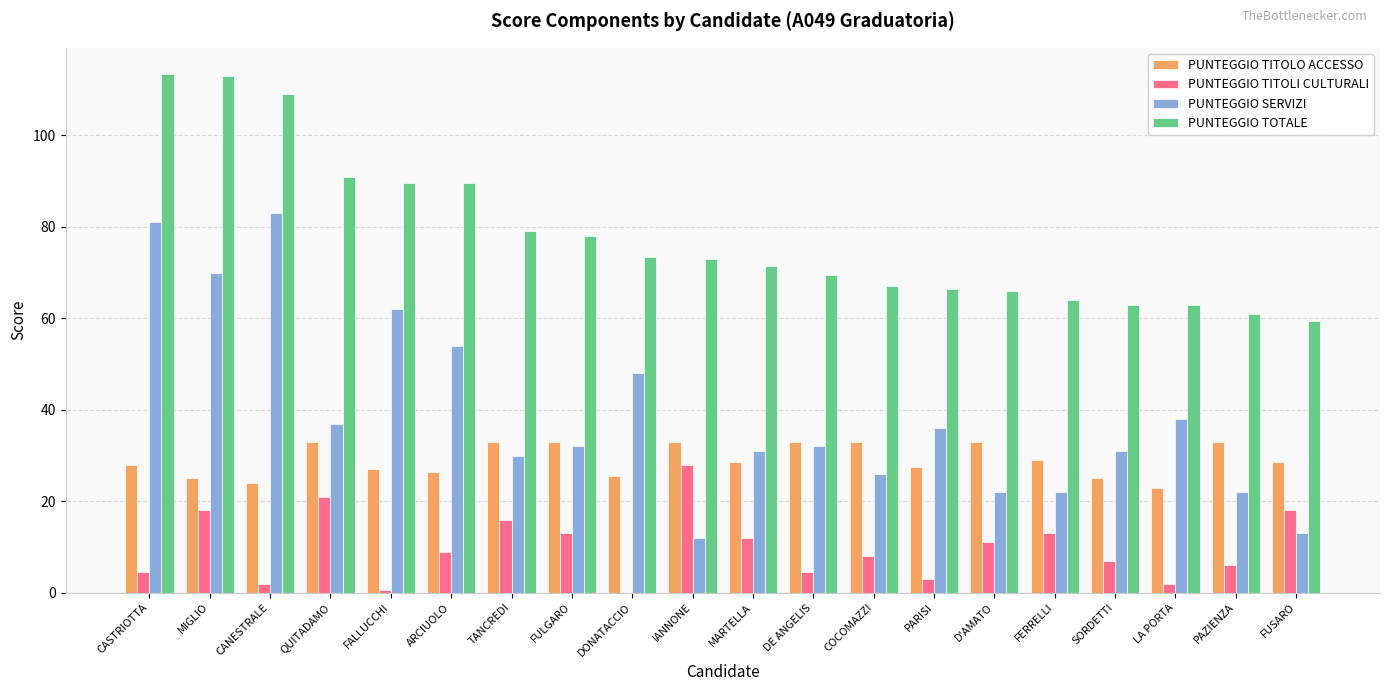

At which label is PUNTEGGIO SERVIZI closest to 47?

DONATACCIO